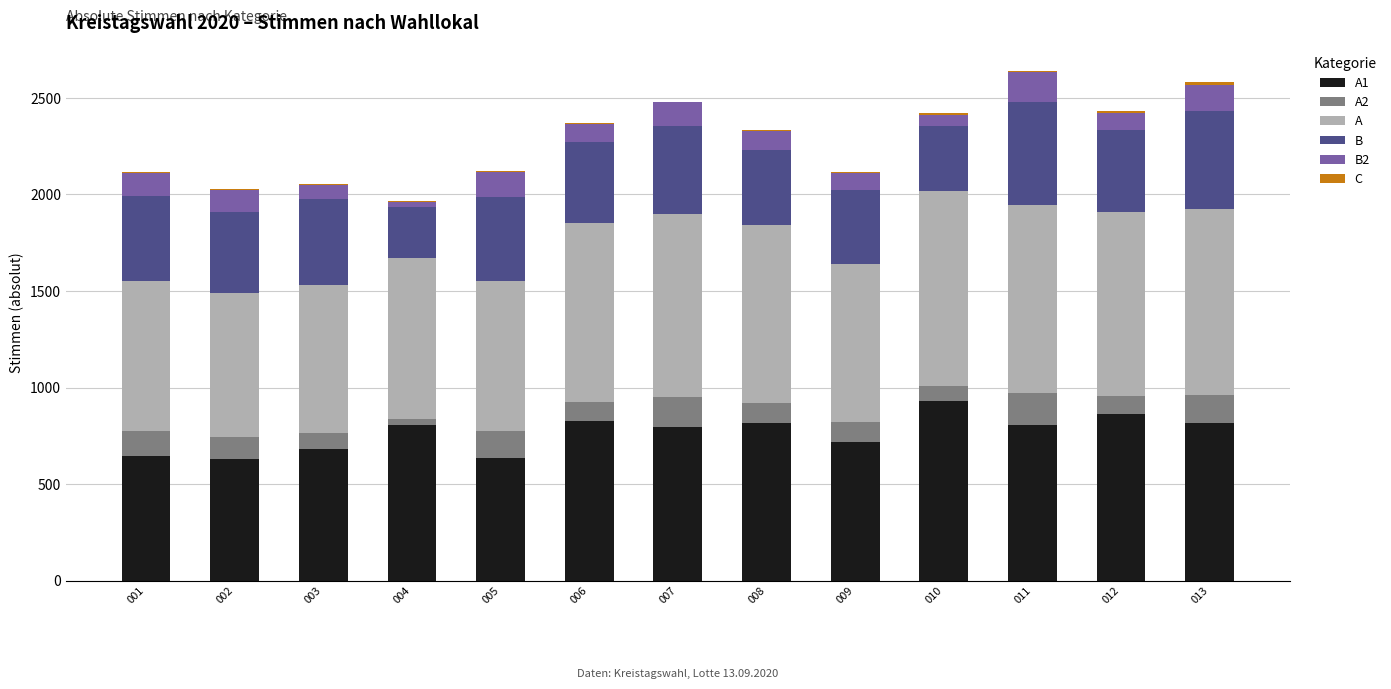

What is the difference between the C values at 009 and 012?

8